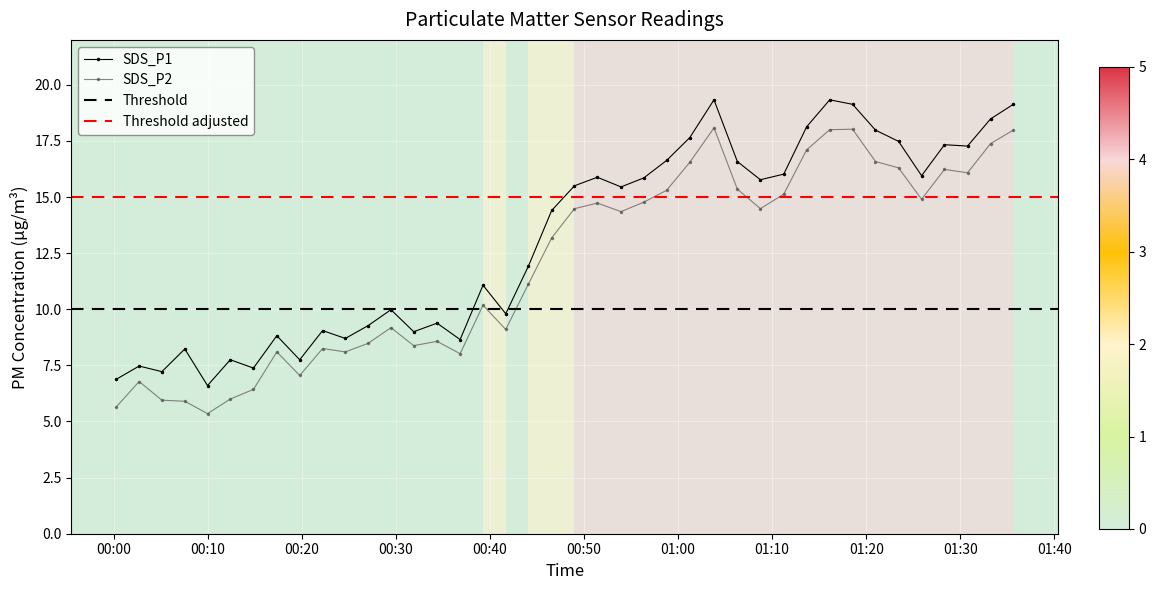

What is the lowest value of the SDS_P1 series?

6.6